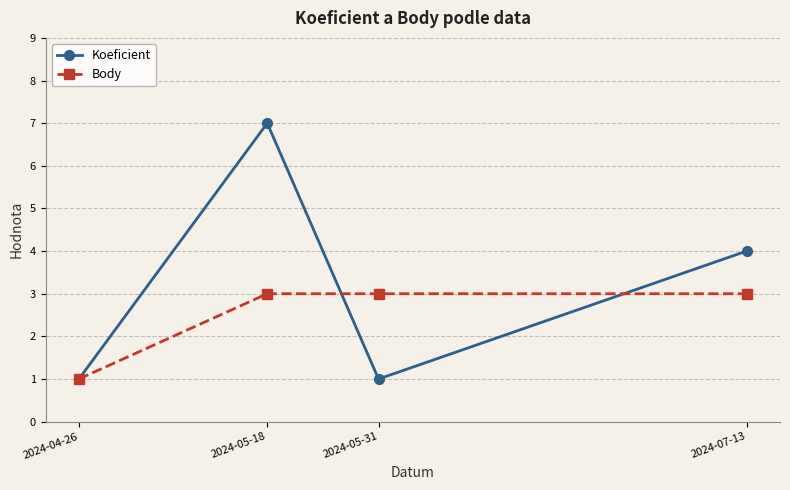

Reading left to right, what are all the values shown in this chart?

Koeficient: 2024-04-26=1	2024-05-18=7	2024-05-31=1	2024-07-13=4
Body: 2024-04-26=1	2024-05-18=3	2024-05-31=3	2024-07-13=3